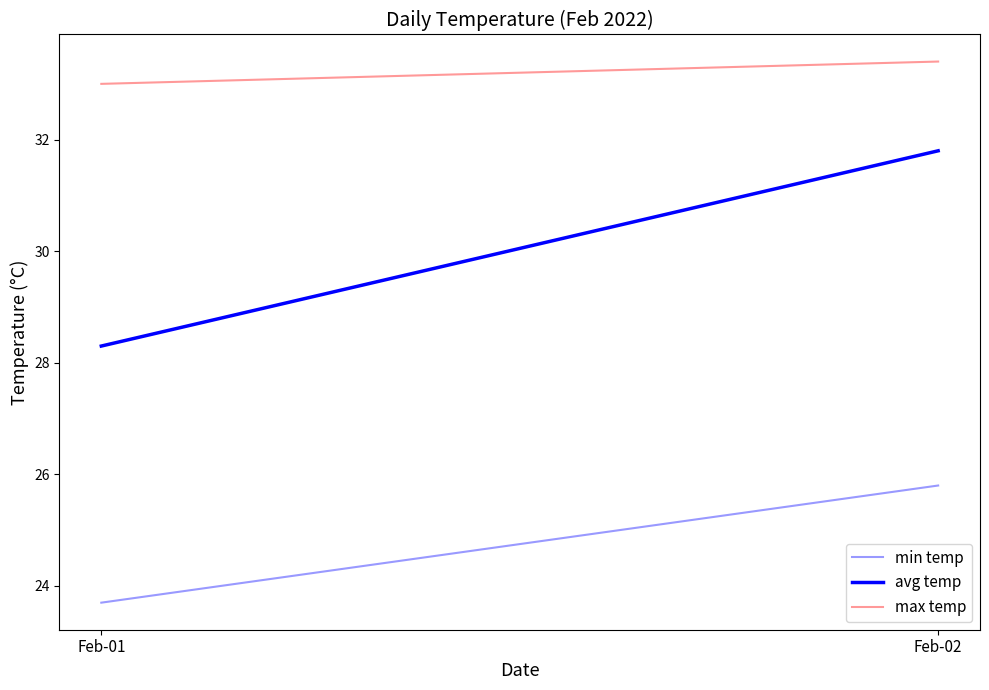

What is the total value across all series at Feb-02?

91.0